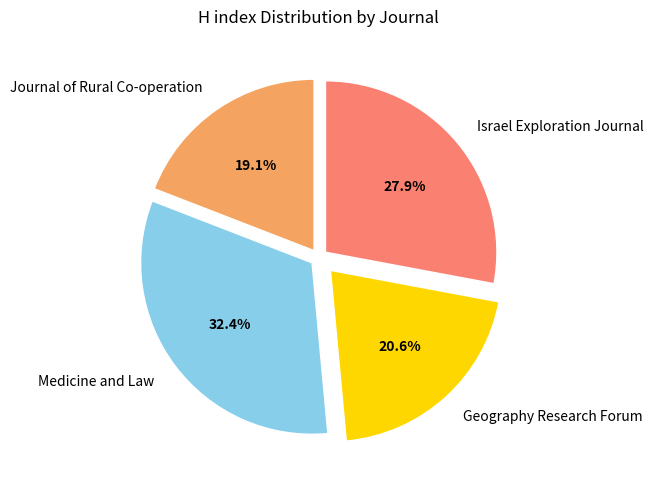

To the nearest percent, what is the average slice percentage?

25%